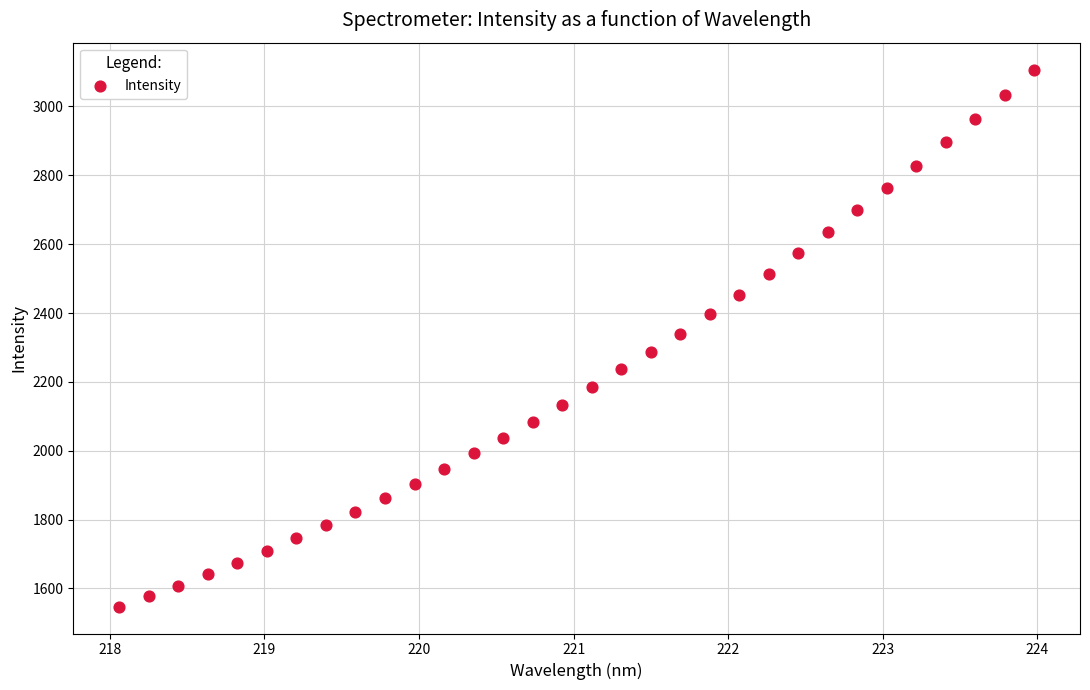

What is the range of Y values (max minus min)?

1559.8